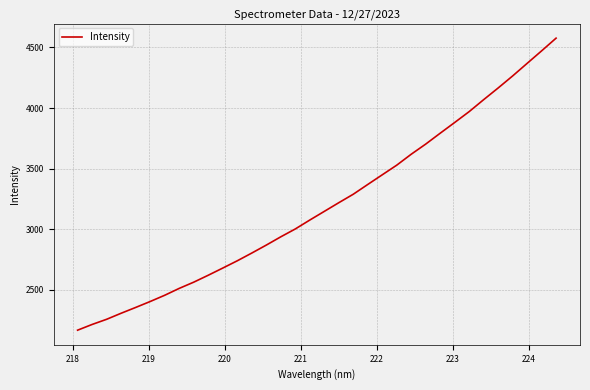

What is the minimum value shown in the chart?

2166.2